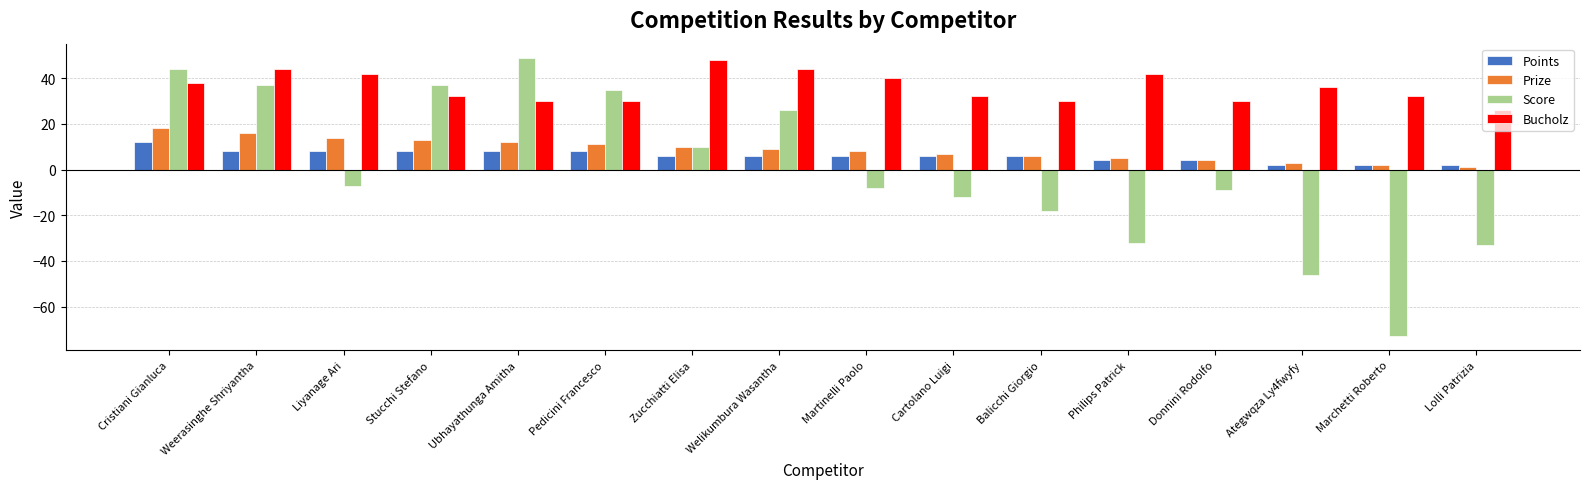

Reading right to left, what are all the values shown in this chart?

Points: 2	2	2	4	4	6	6	6	6	6	8	8	8	8	8	12
Prize: 1	2	3	4	5	6	7	8	9	10	11	12	13	14	16	18
Score: -33	-73	-46	-9	-32	-18	-12	-8	26	10	35	49	37	-7	37	44
Bucholz: 26	32	36	30	42	30	32	40	44	48	30	30	32	42	44	38